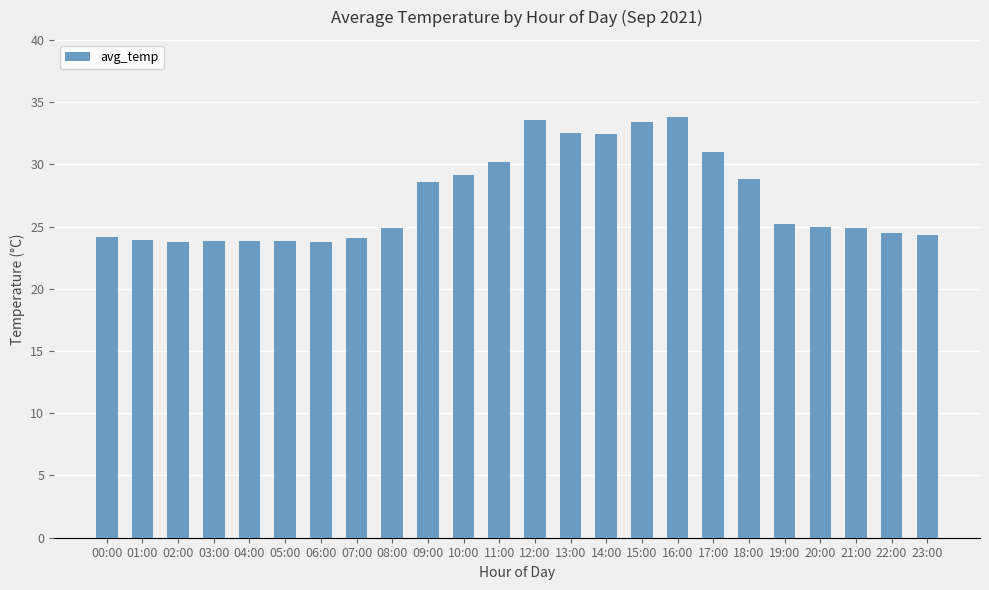

What is the greatest value displayed?

33.8